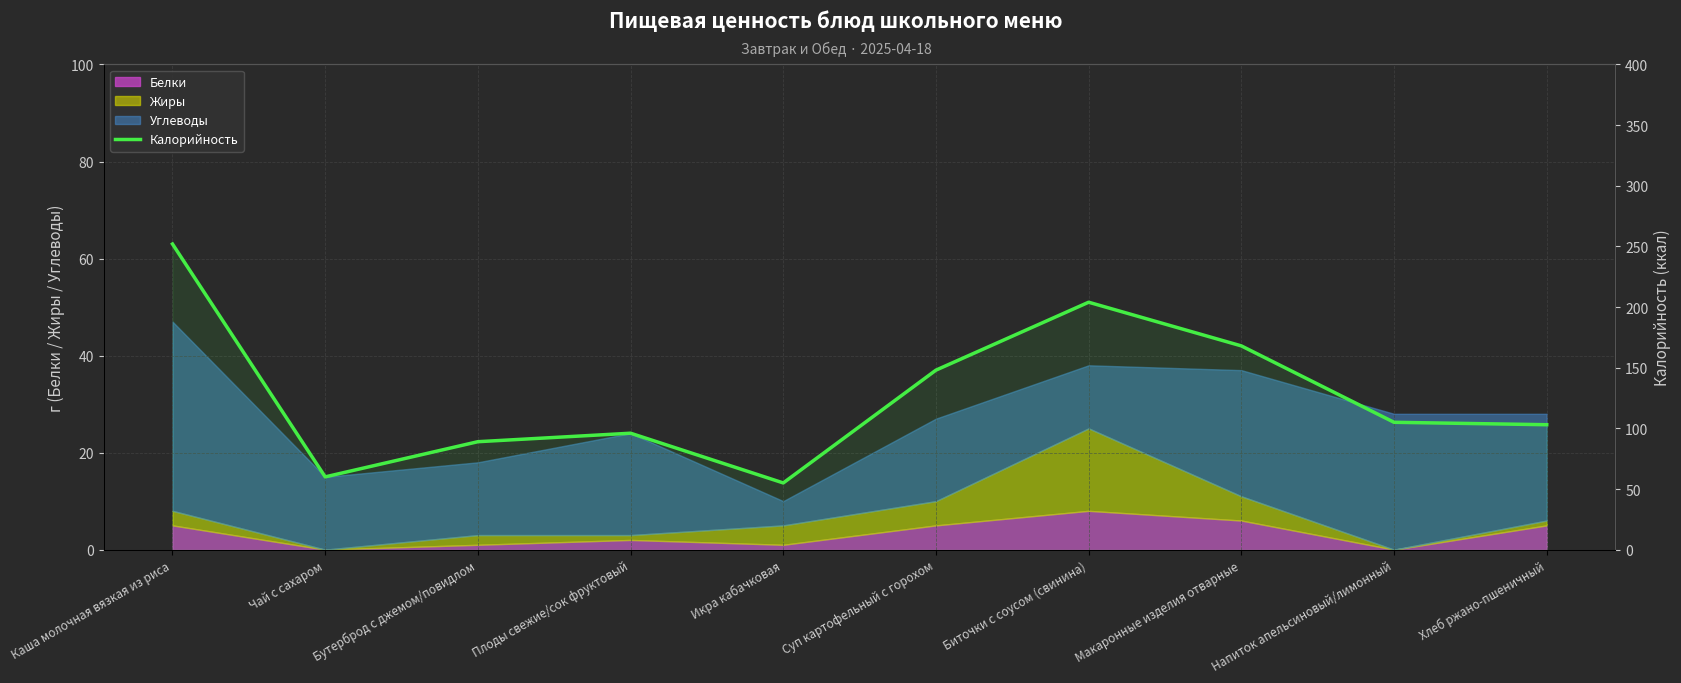

Rank the categories by value from highest to lowest.

Каша молочная вязкая из риса, Биточки с соусом (свинина), Макаронные изделия отварные, Суп картофельный с горохом, Напиток апельсиновый/лимонный, Хлеб ржано-пшеничный, Плоды свежие/сок фруктовый, Бутерброд с джемом/повидлом, Чай с сахаром, Икра кабачковая